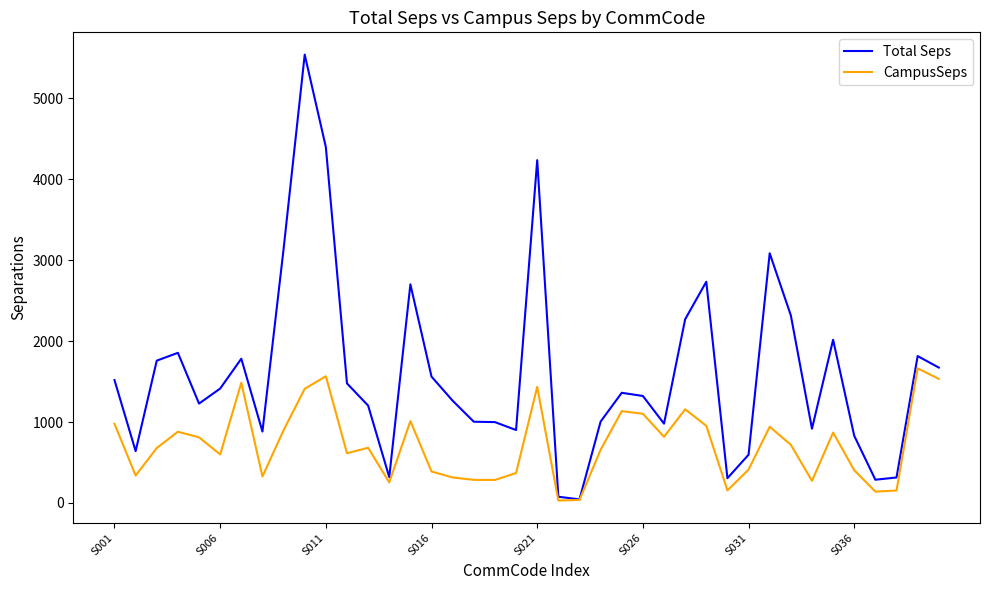

What is the minimum value for Total Seps?

43.0